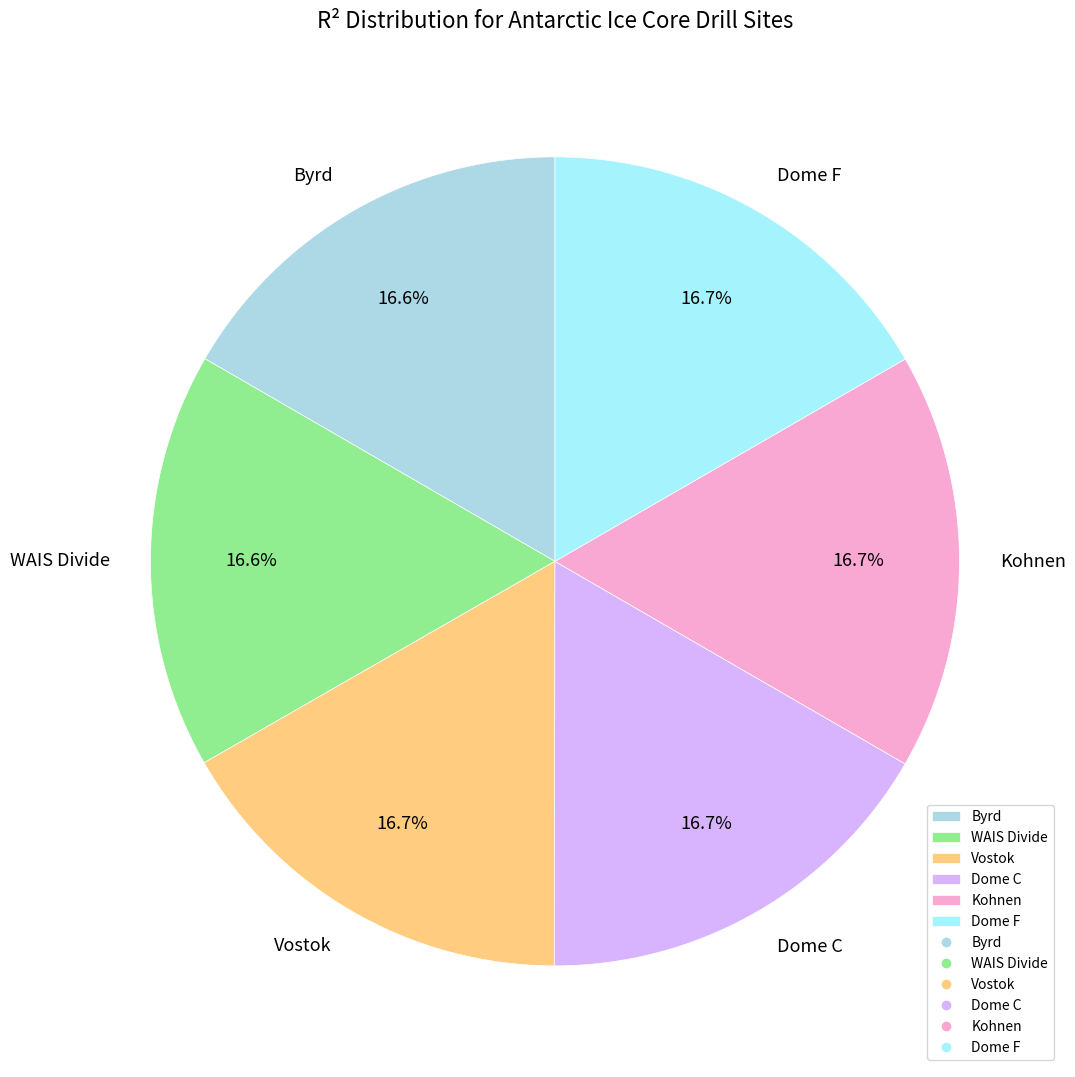

To the nearest percent, what is the average slice percentage?

17%